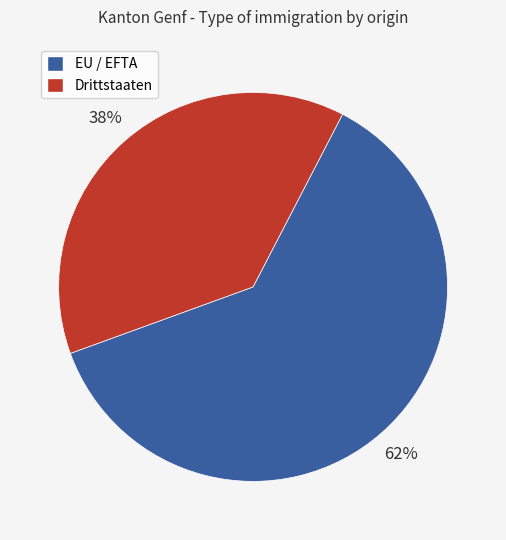

Is it true that EU / EFTA is 62% of the pie?

True